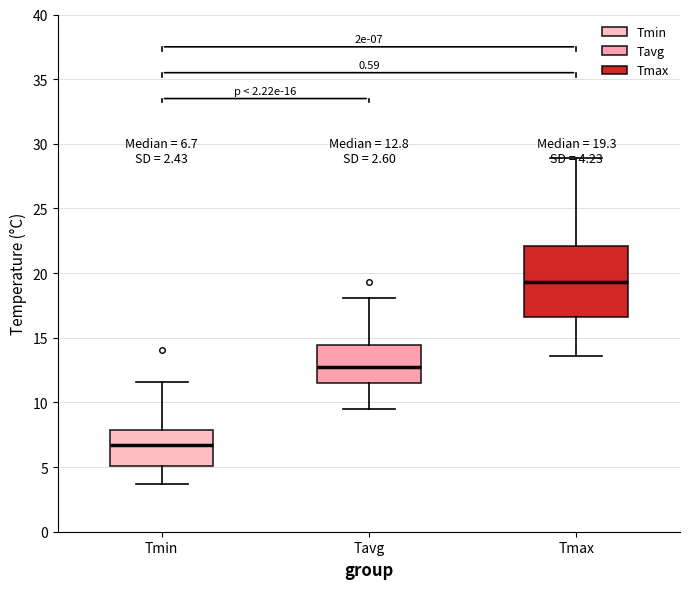

Which box has the highest median line?

Tmax